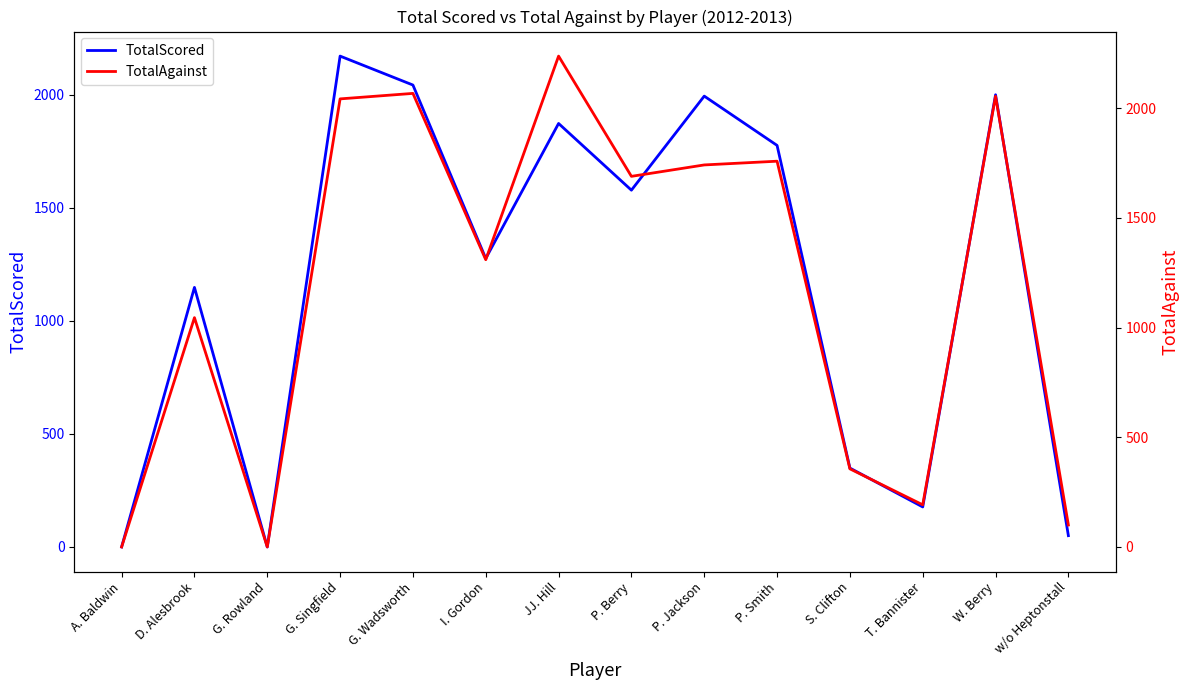

Reading right to left, what are all the values shown in this chart?

TotalScored: 50	2000	177	349	1776	1994	1578	1873	1276	2043	2171	0	1148	0
TotalAgainst: 100	2054	192	356	1758	1741	1689	2237	1309	2067	2042	0	1045	0